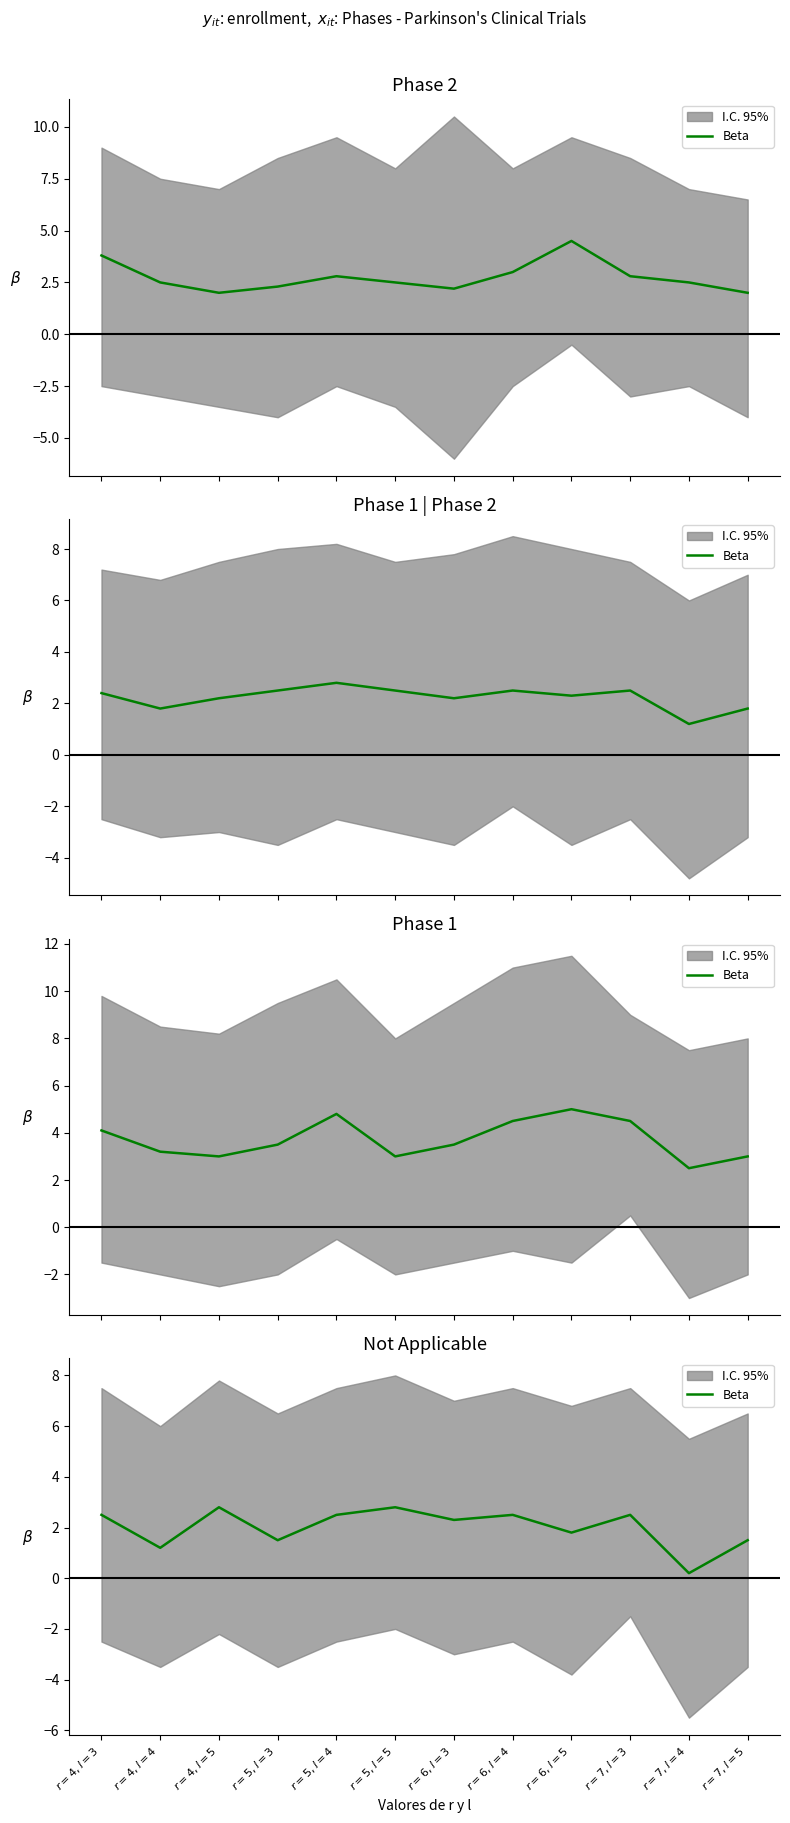

List the labels in order of value, largest first.

$r=4,l=5$, $r=5,l=5$, $r=4,l=3$, $r=5,l=4$, $r=6,l=4$, $r=7,l=3$, $r=6,l=3$, $r=6,l=5$, $r=5,l=3$, $r=7,l=5$, $r=4,l=4$, $r=7,l=4$